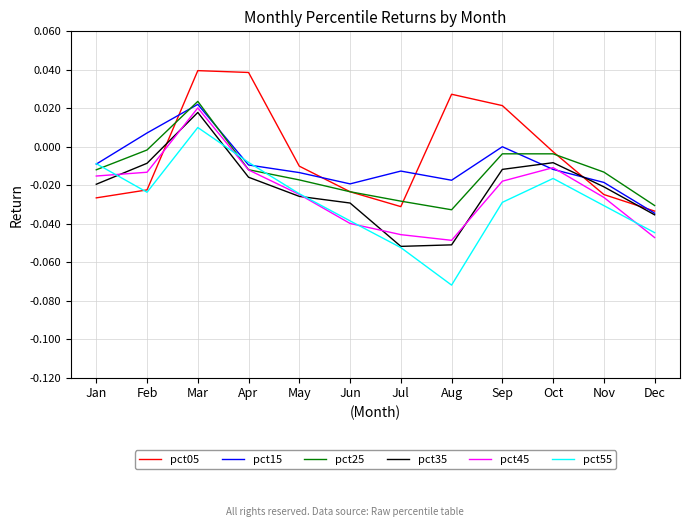

Which series changed the most between Apr and Nov?

pct05